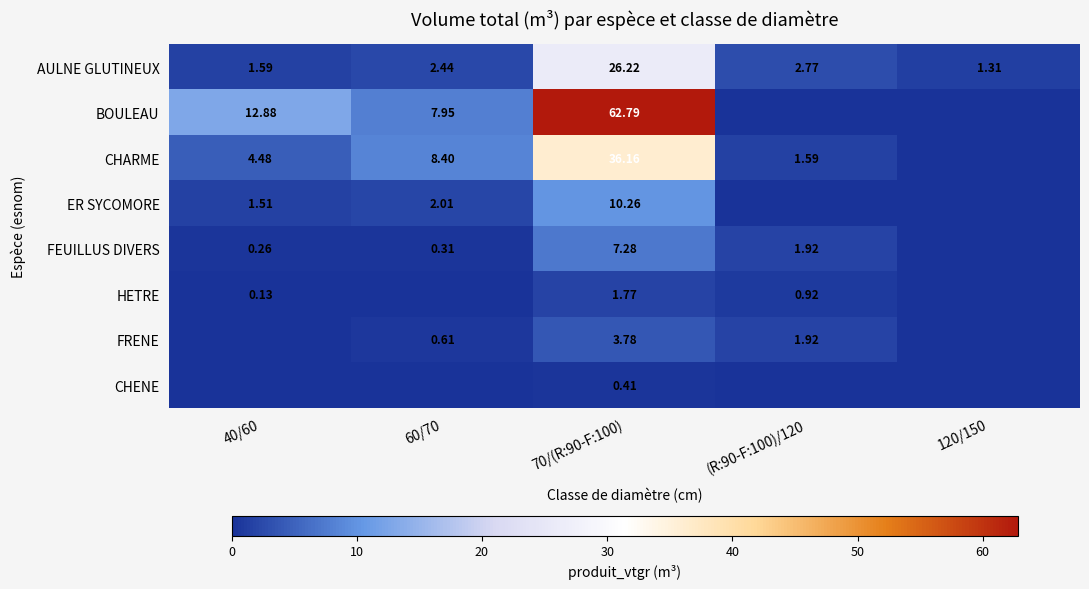

Rank the series at 70/(R:90-F:100) from highest to lowest value.

BOULEAU, CHARME, AULNE GLUTINEUX, ER SYCOMORE, FEUILLUS DIVERS, FRENE, HETRE, CHENE